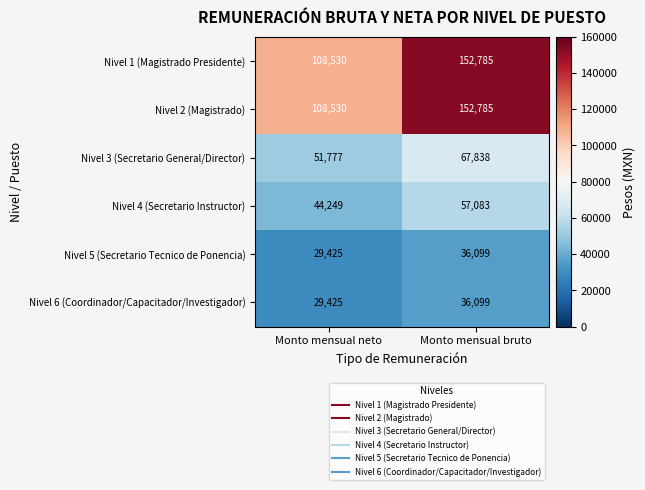

At which category is the sum across all series the highest?

Monto mensual bruto